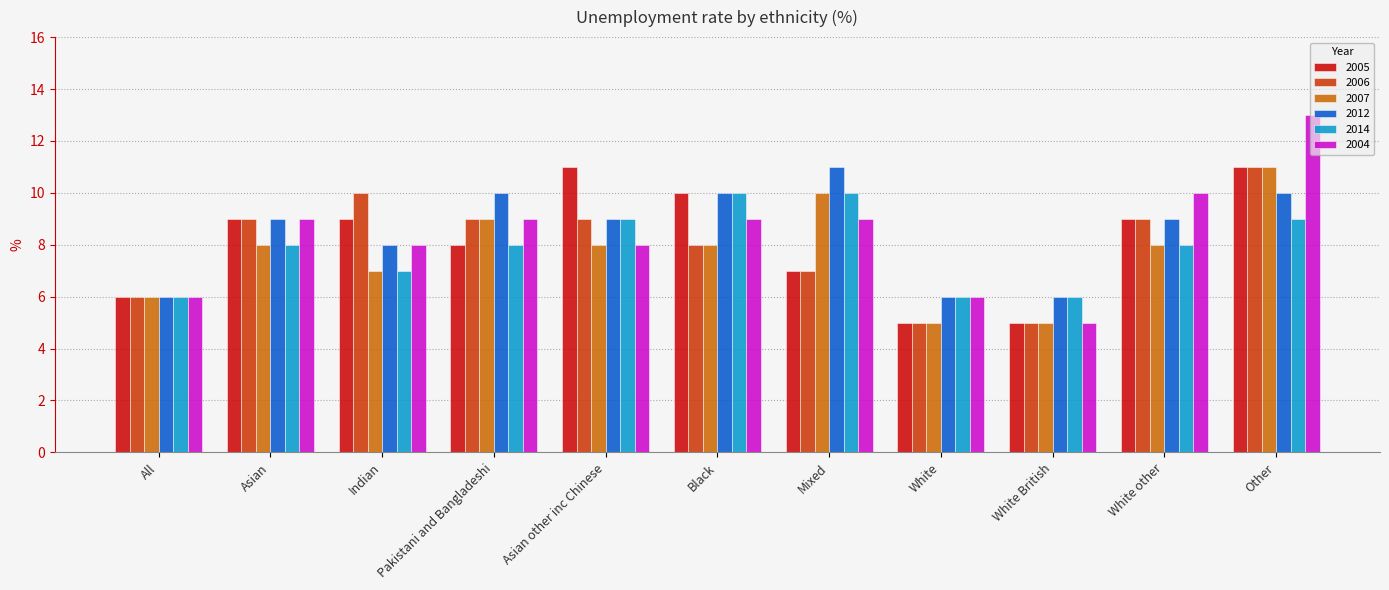

What is the average value of the 2004 series?

8